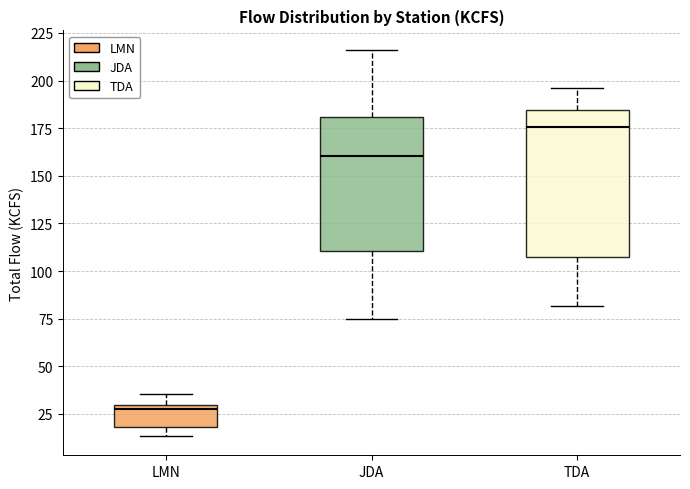

Where is the lower edge of the box for LMN on the y-axis? The values are not printed on the chart, so give them approximately, as read against the axis.

20